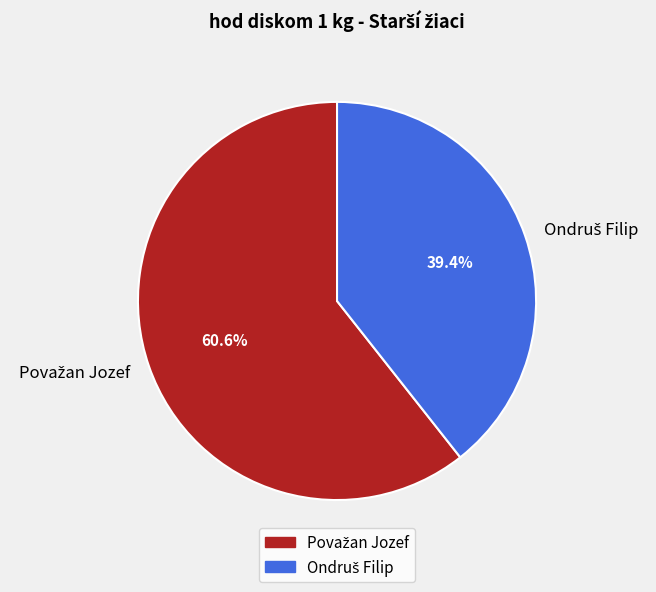

Is there a majority slice in this chart?

Yes